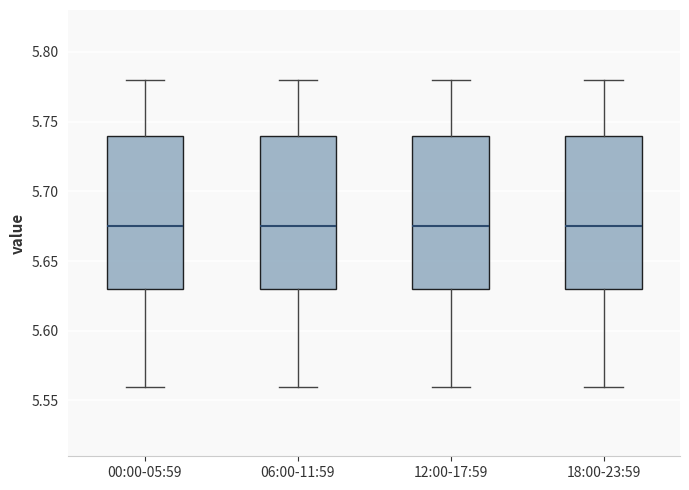

Where is the upper edge of the box for 06:00-11:59 on the y-axis? The values are not printed on the chart, so give them approximately, as read against the axis.

5.740